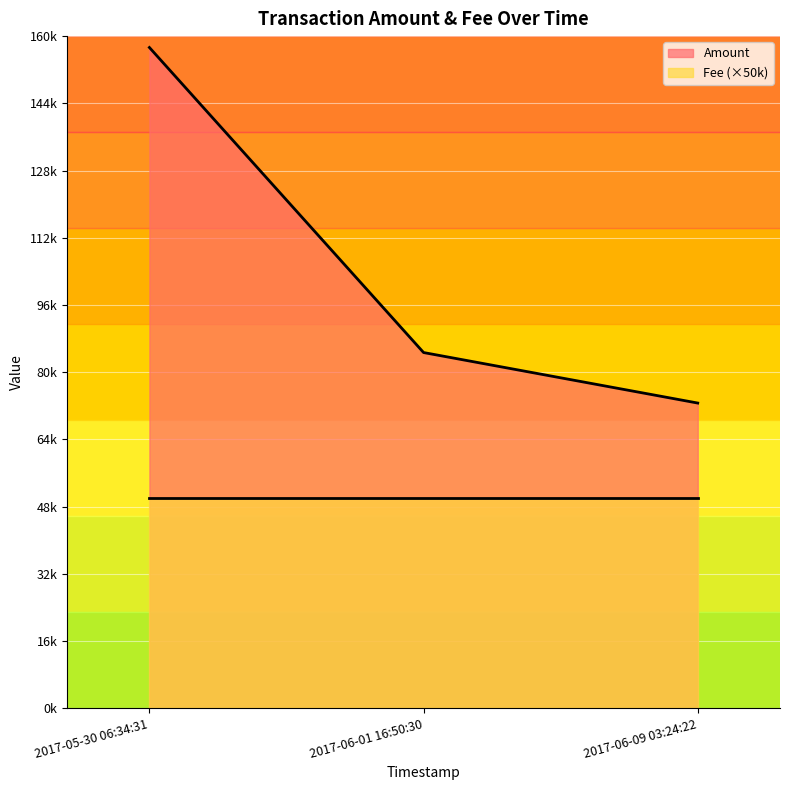

What is the value of the 2nd point from the left?

84658.9